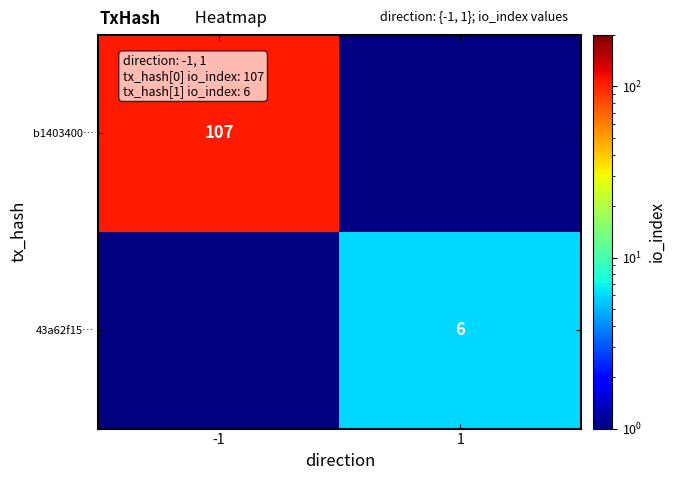

The b1403400… series shows 107 at -1. True or false?

True